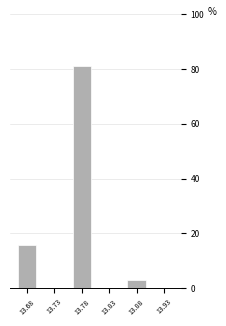

At which label is the value closest to 40?

13.68